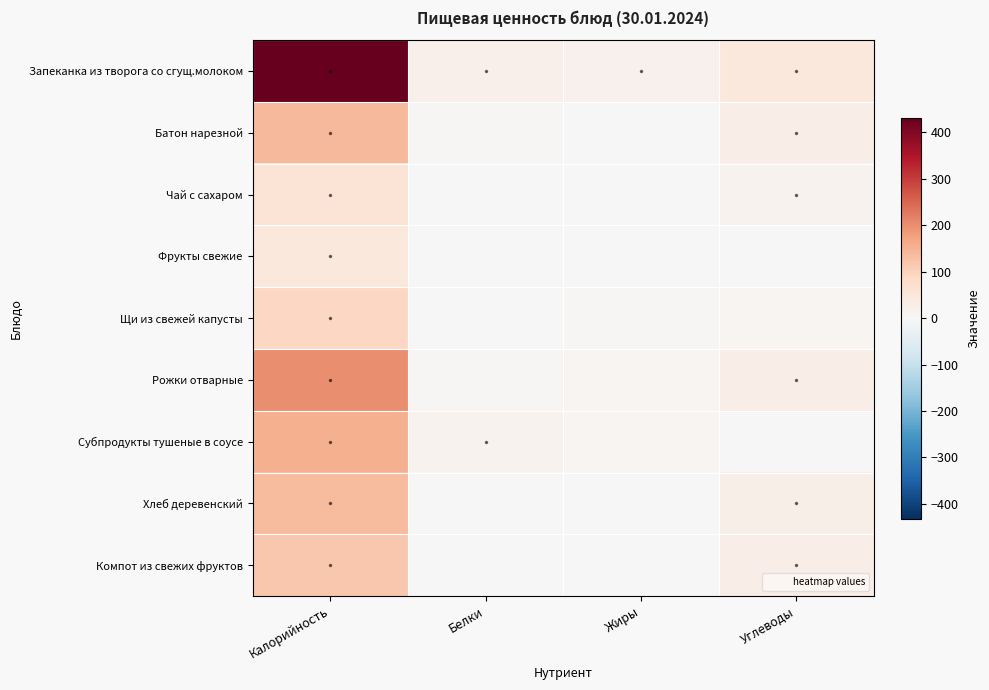

At which category is the sum across all series the highest?

Калорийность